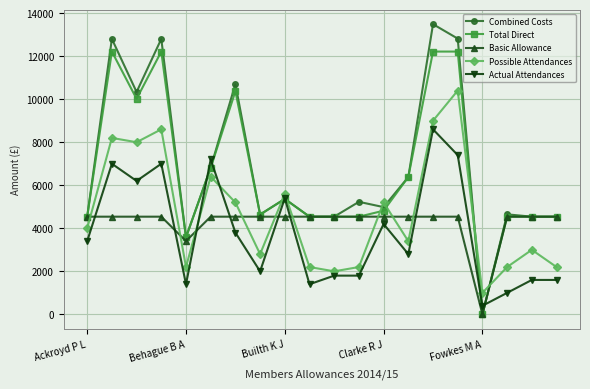

What is the value of the Basic Allowance point at the 20th from the left?

4540.0